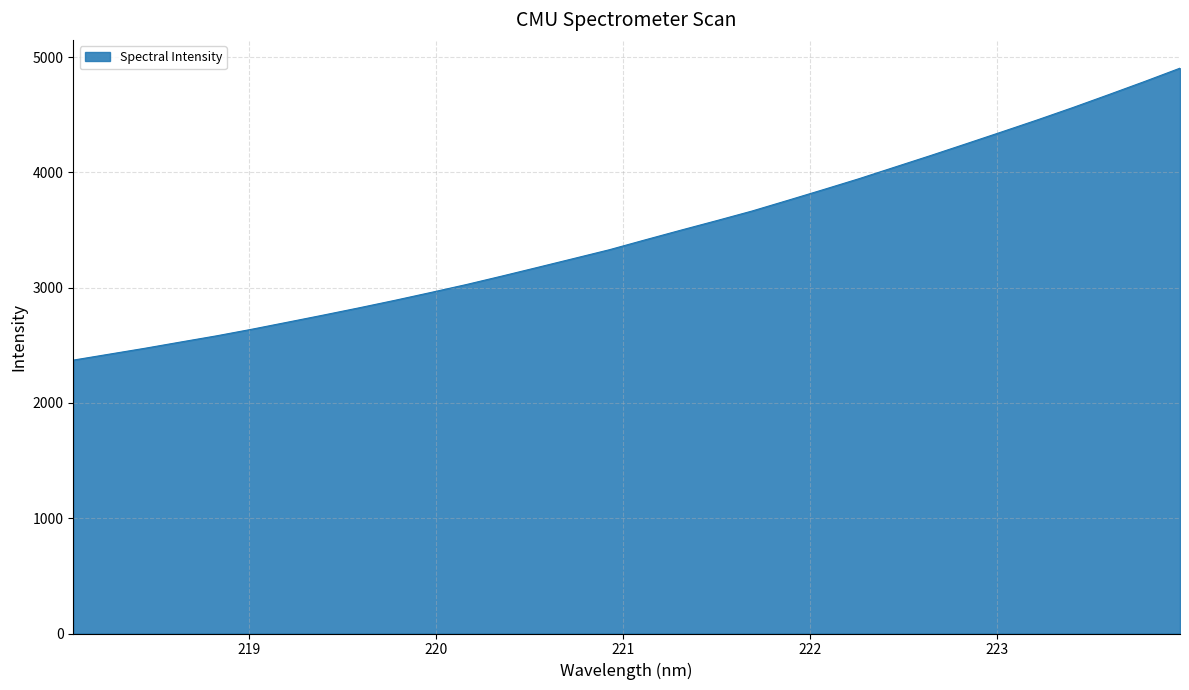

What is the minimum value shown in the chart?

2372.0